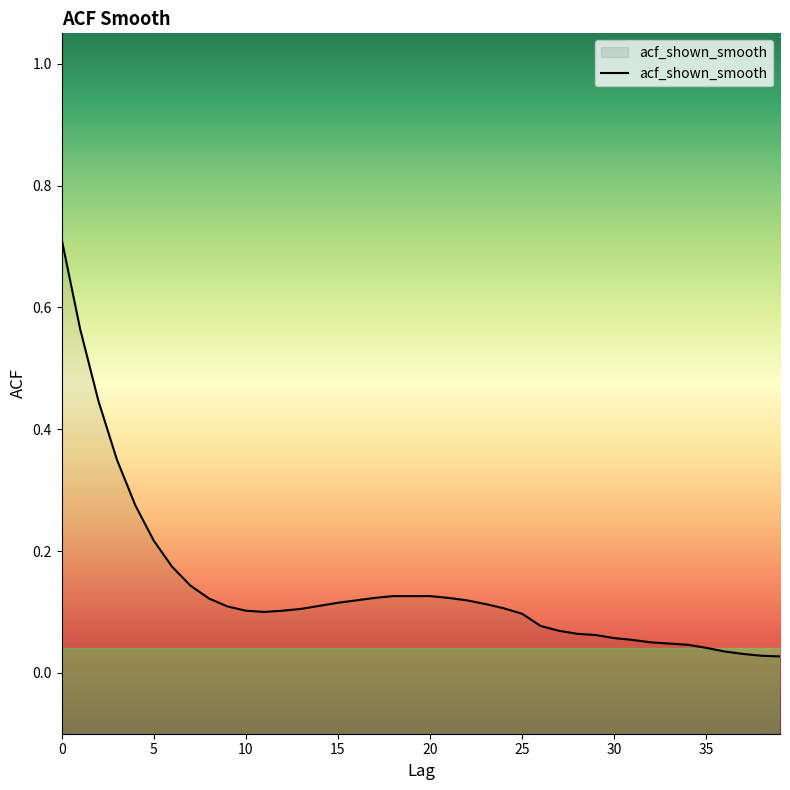

The chart shows a value of 0.0 at 9. True or false?

False